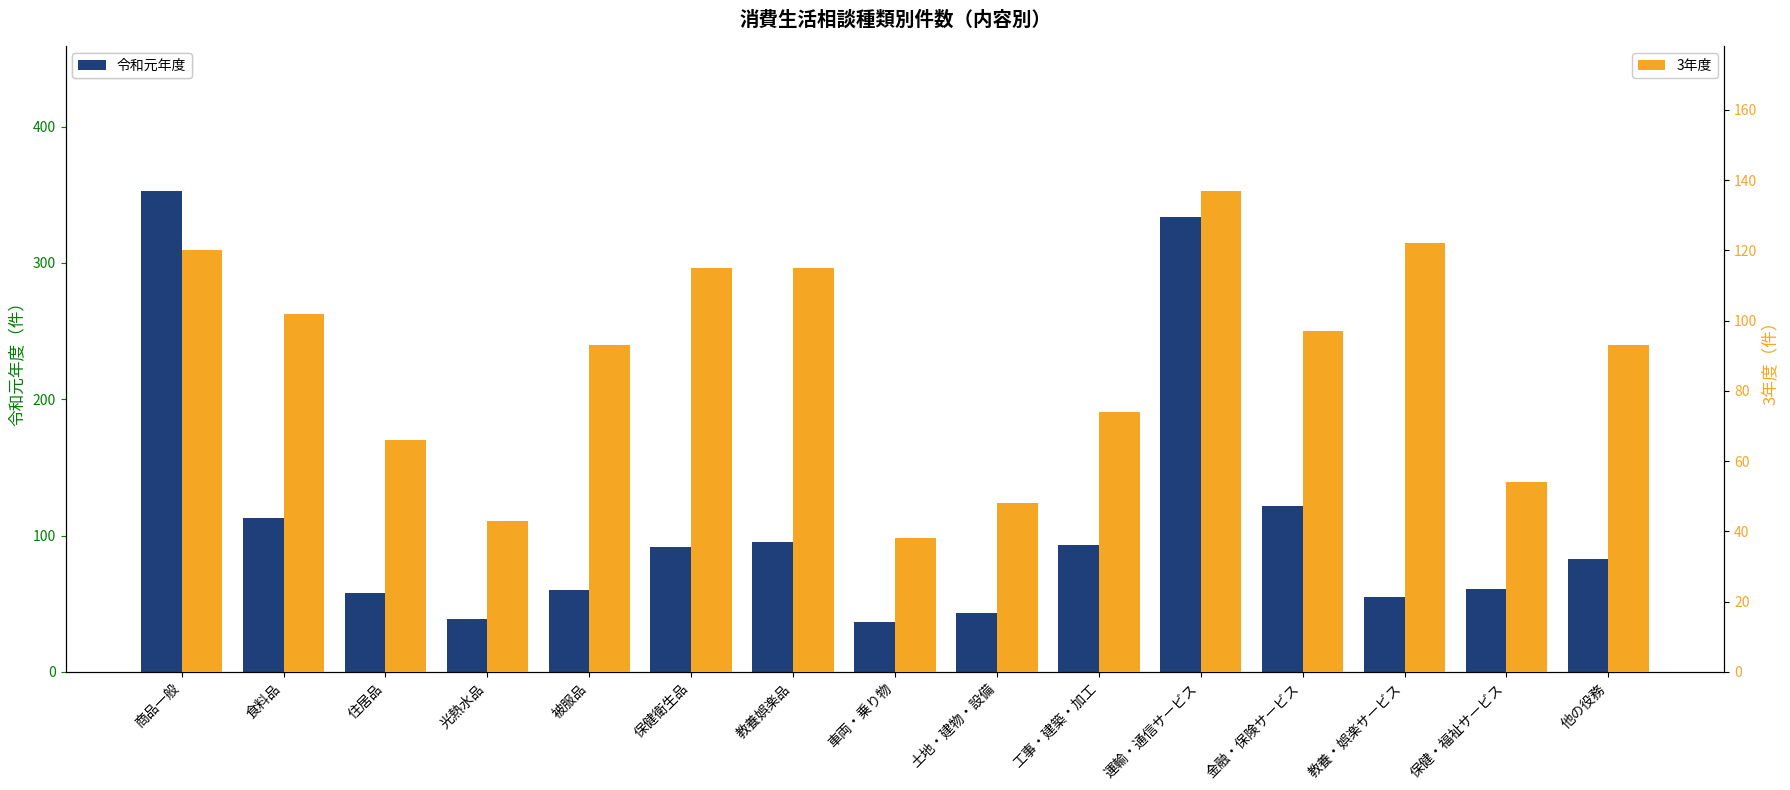

The value of 令和元年度 at 商品一般 is 353. True or false?

True